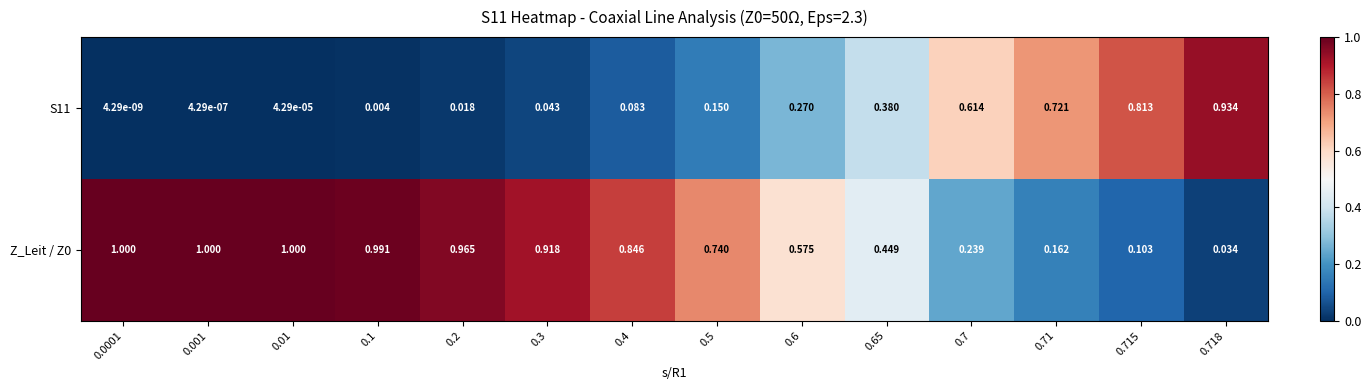

Is the value of Z_Leit / Z0 at 0.0001 greater than the value of S11 at 0.6?

Yes